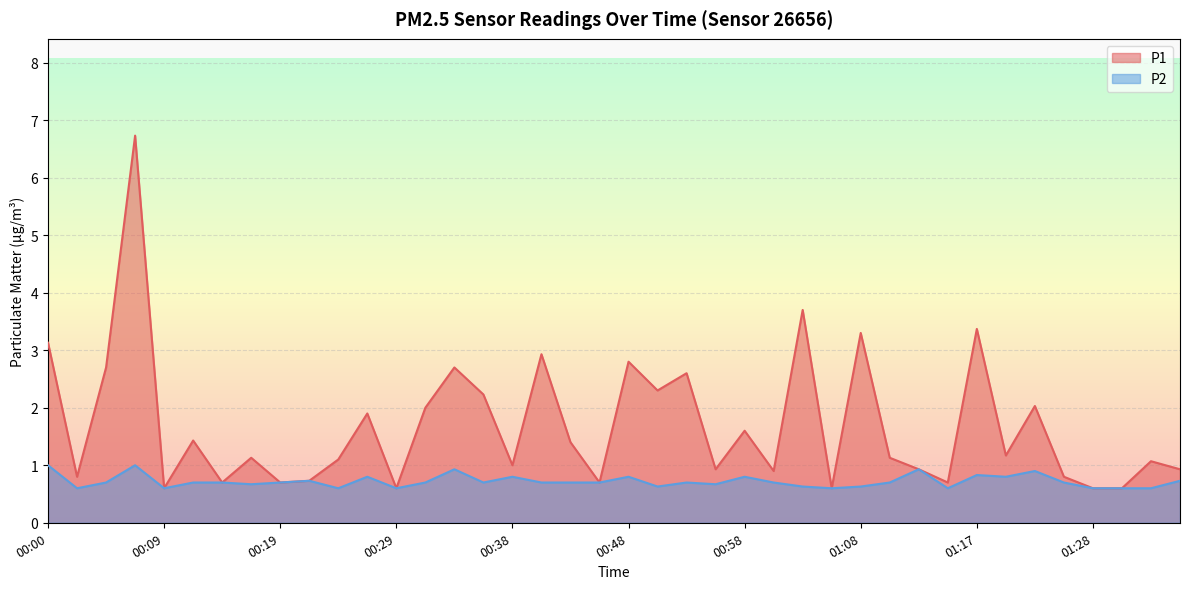

What is the maximum value for P2?

1.0